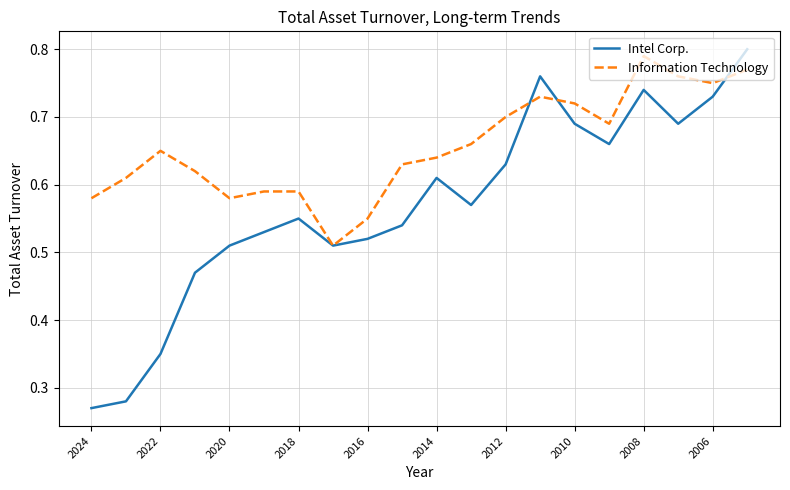

Rank the series by their average value, from lowest to highest.

Intel Corp., Information Technology